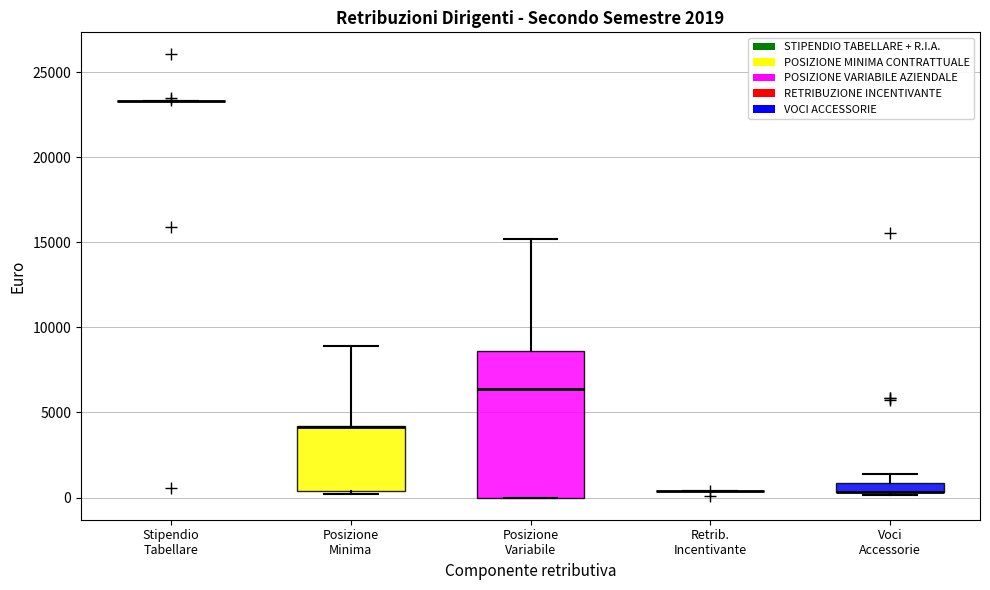

Comparing the boxes themselves (not the whiskers), which one is the tallest?

Posizione Variabile